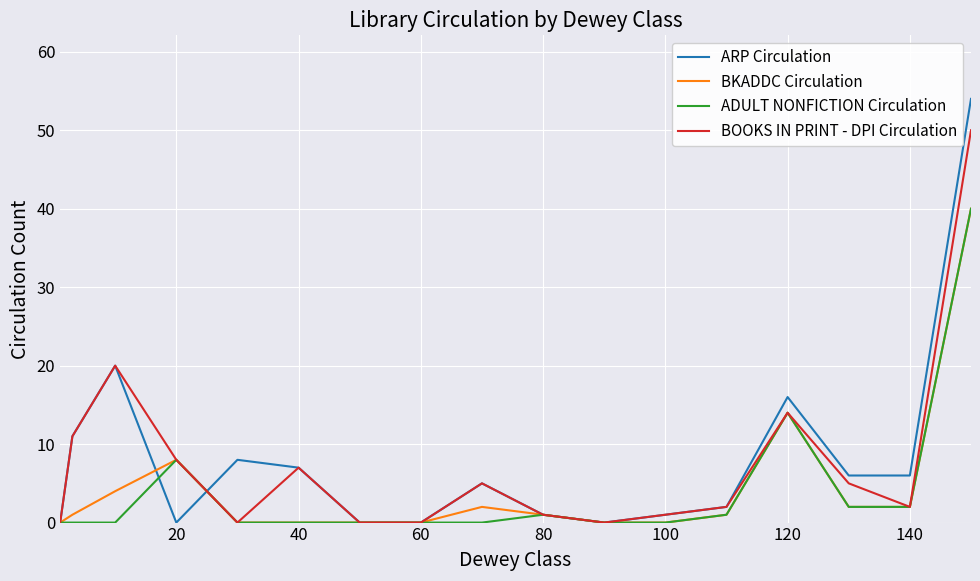

Does the chart have visible grid lines?

Yes